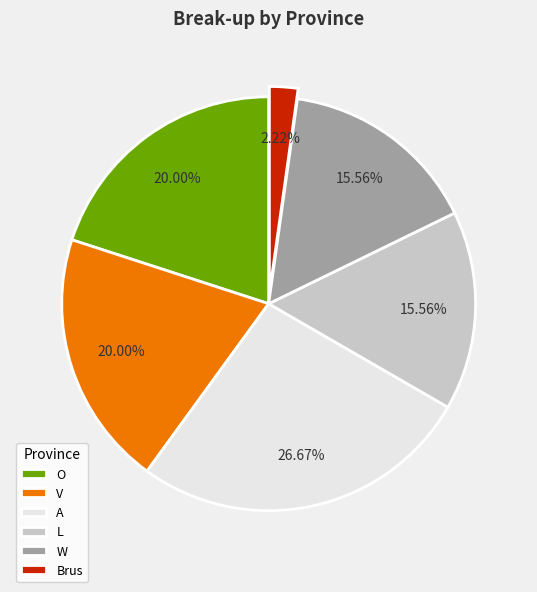

Is the sum of W and V greater than half?

No